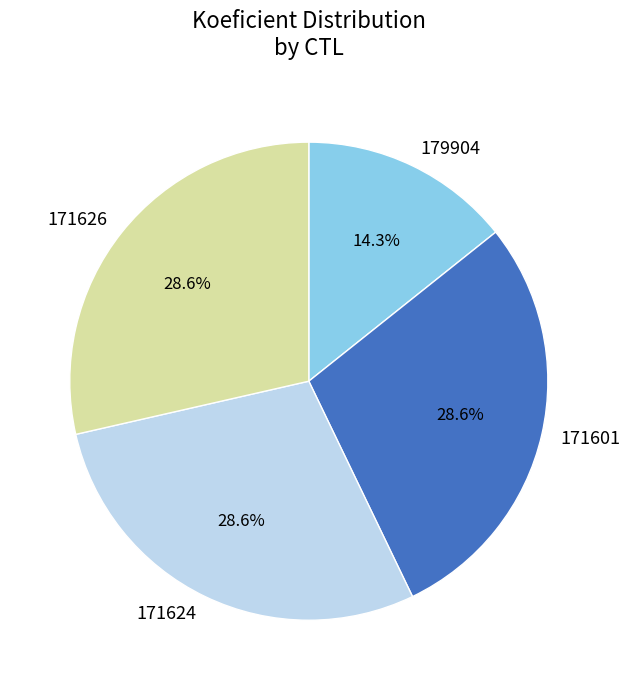

What is the ratio of the value at 179904 to the value at 171601?

0.5